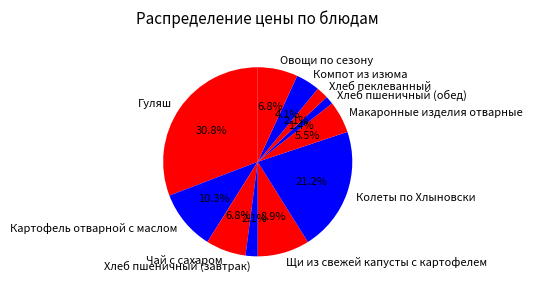

Which slice is the largest?

Гуляш